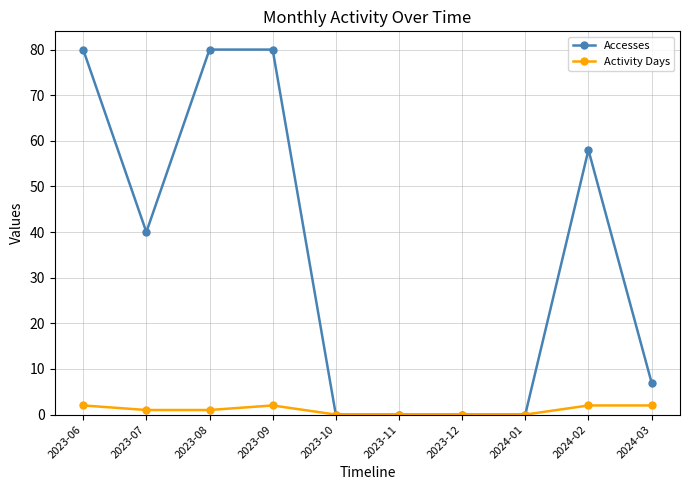

What is the sum of the Activity Days values at 2024-02 and 2023-10?

2